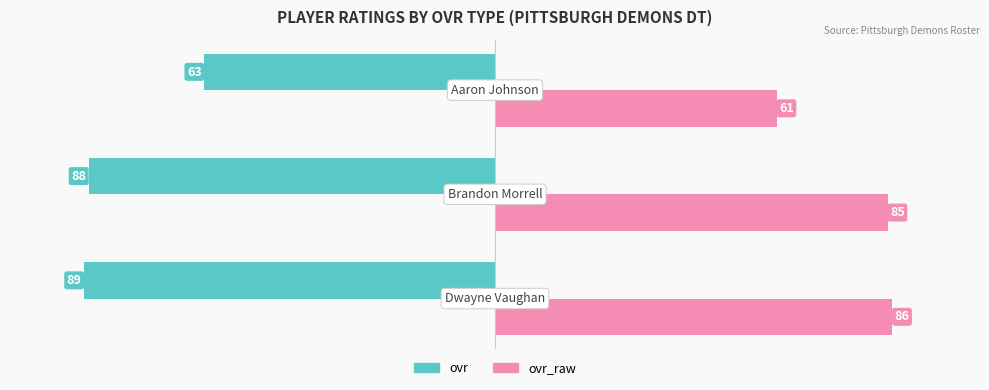

Which series has the largest range (max minus min)?

ovr